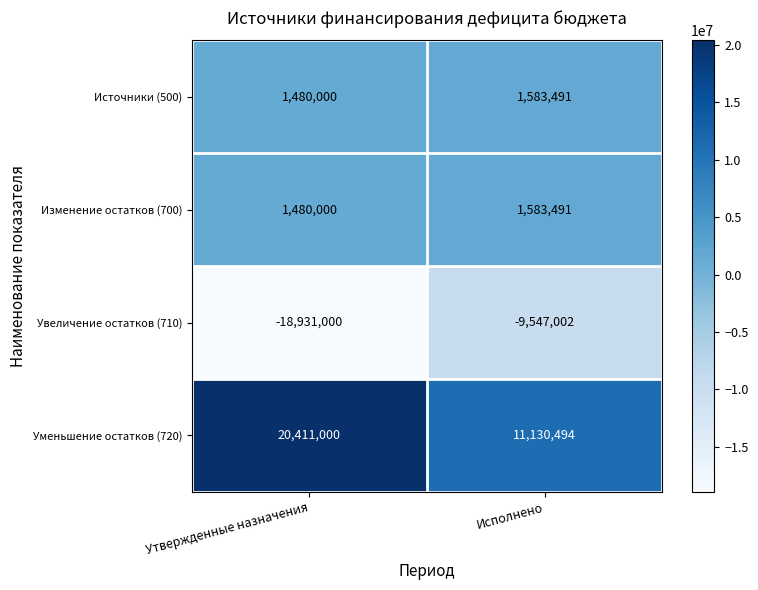

The Источники (500) series shows 2710255 at Исполнено. True or false?

False